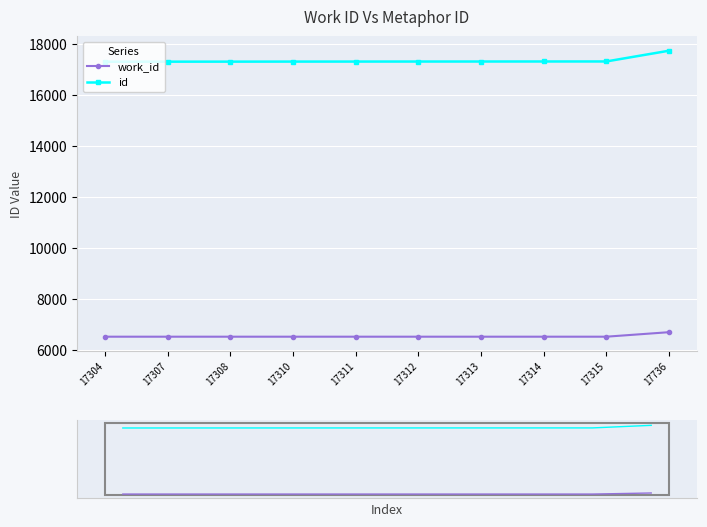

Is this an area chart (filled region under the line)?

No